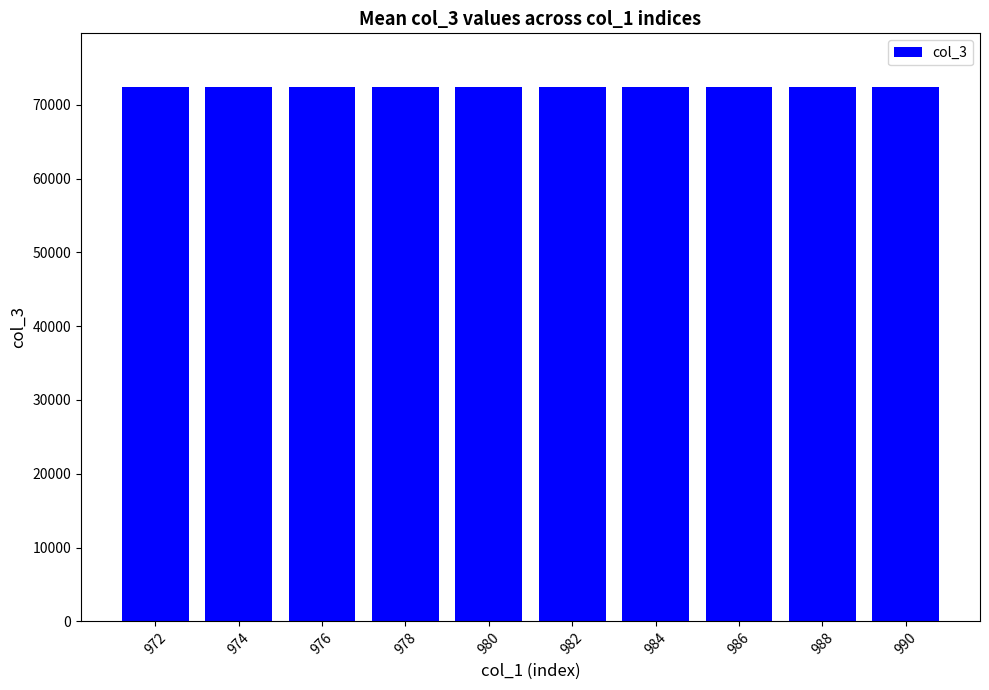

What is the value of the 10th bar from the left?

72439.4